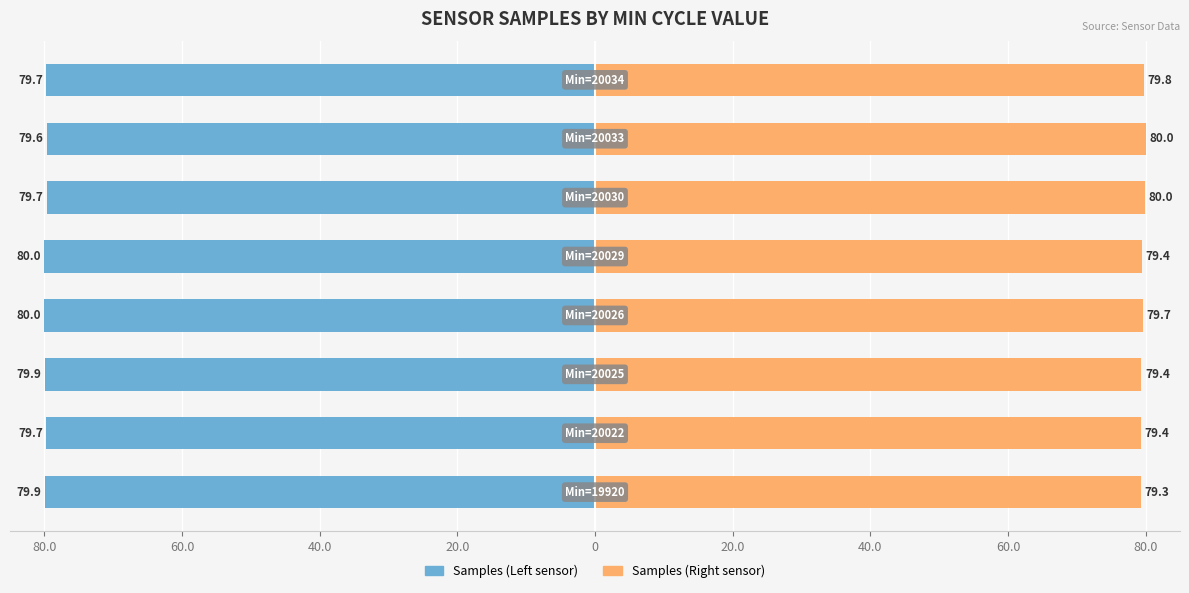

What are all the series names shown in the legend?

Samples (Left sensor), Samples (Right sensor)